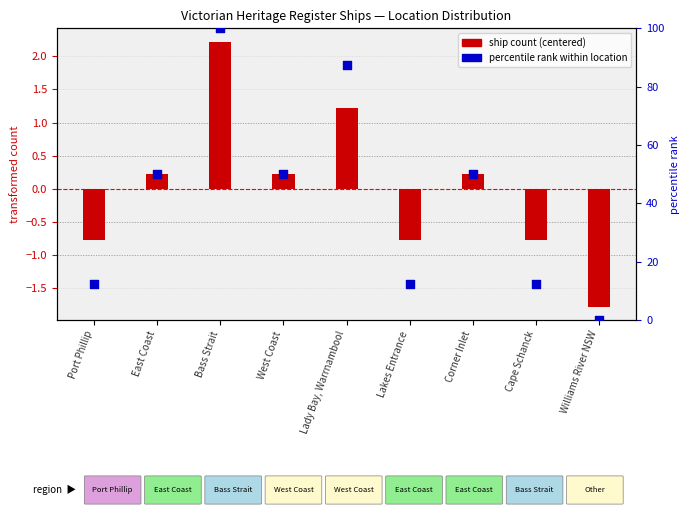

Which series has the largest Y range (max minus min)?

percentile rank within location